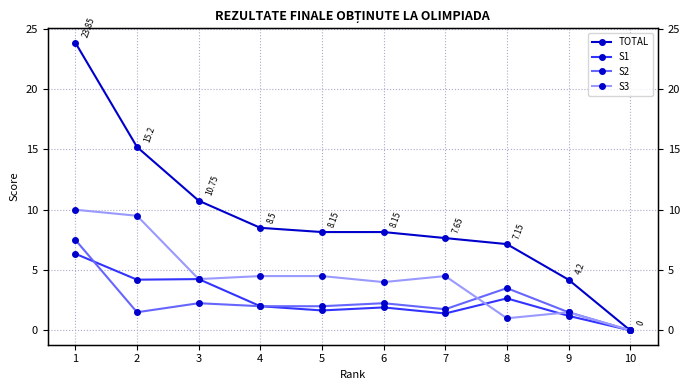

What is the total value across all series at 5?

16.3